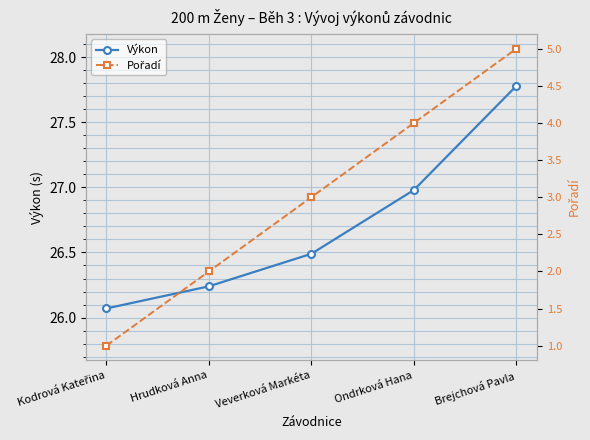

True or false: Výkon and Pořadí cross at least once.

False